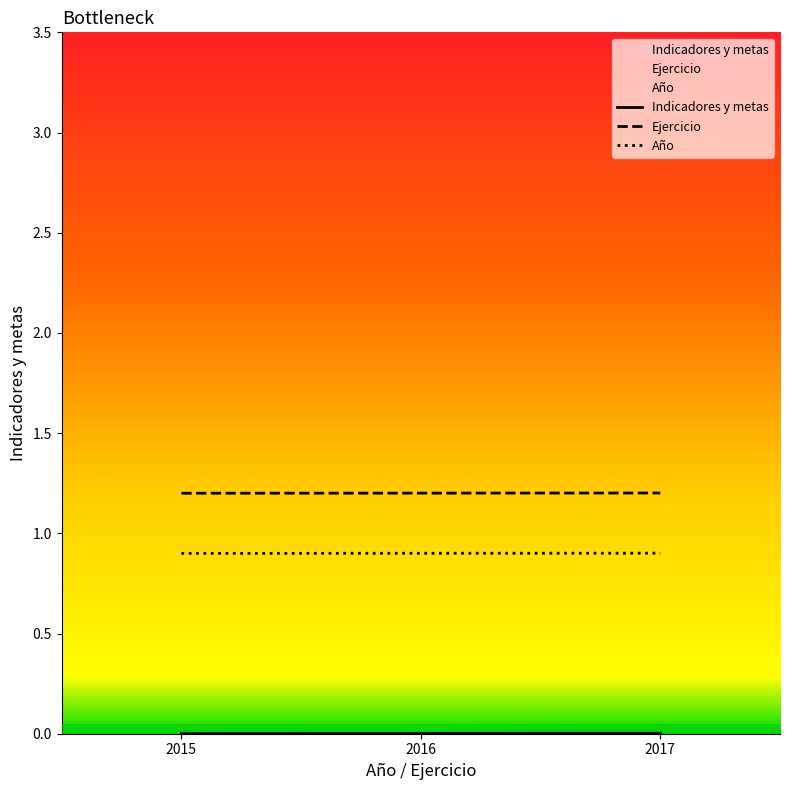

At 2017, list the series in order from largest to smallest.

Indicadores y metas, Año, Ejercicio